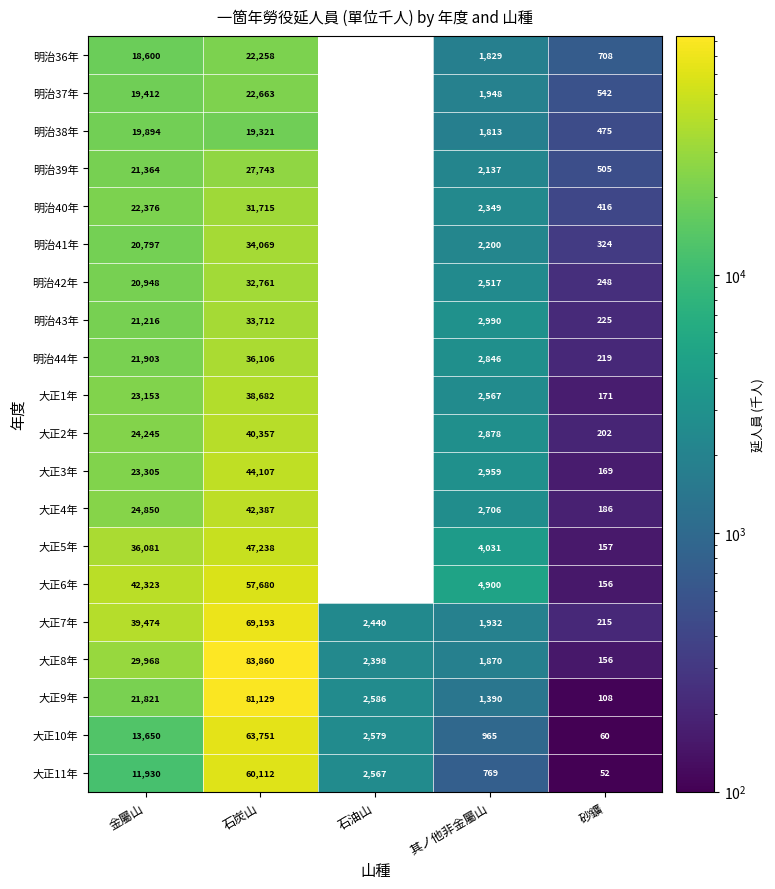

What is the spread (max minus min) of values at 其ノ他非金屬山?

4131